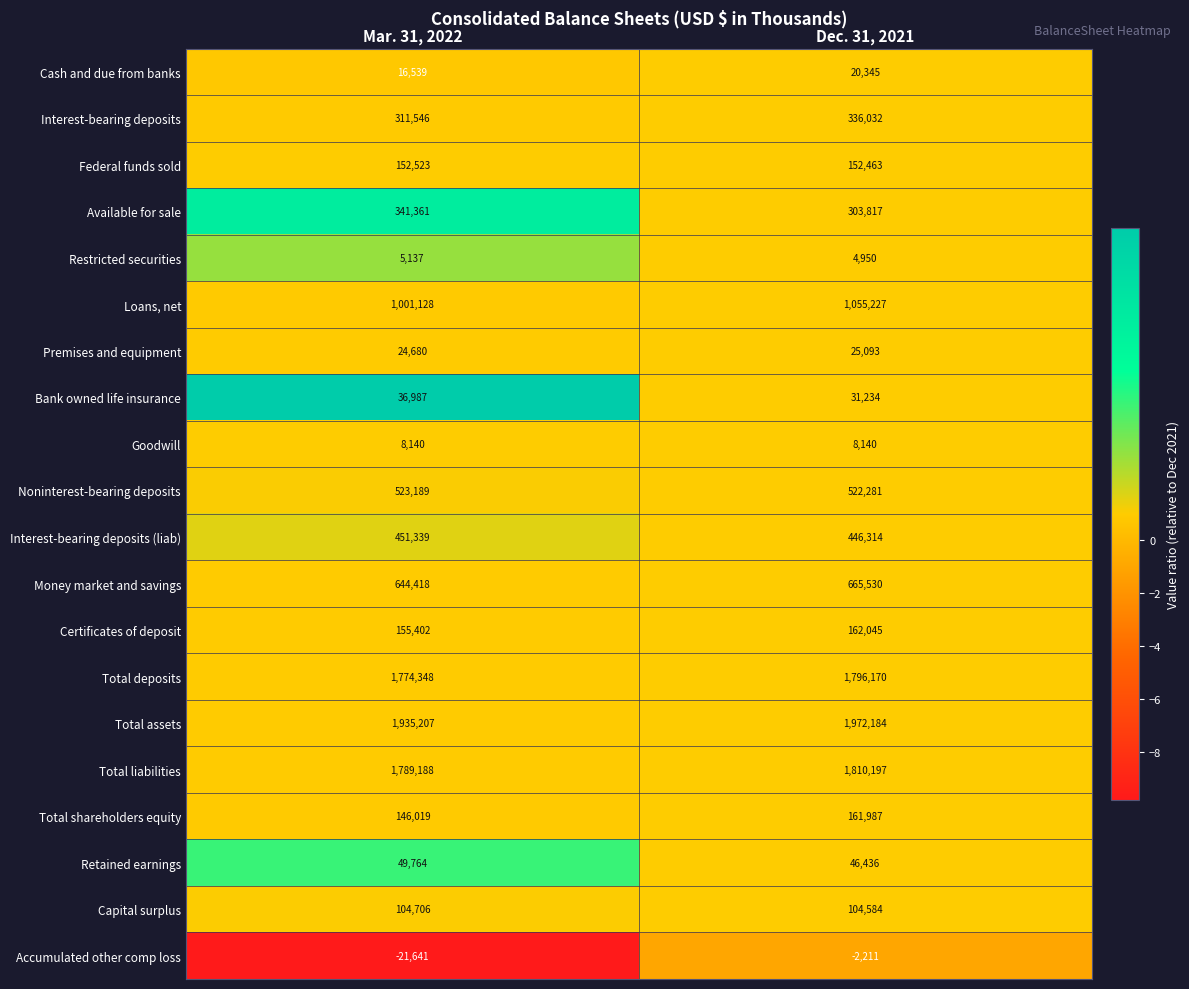

The value of Federal funds sold at Dec. 31, 2021 is 152463. True or false?

True